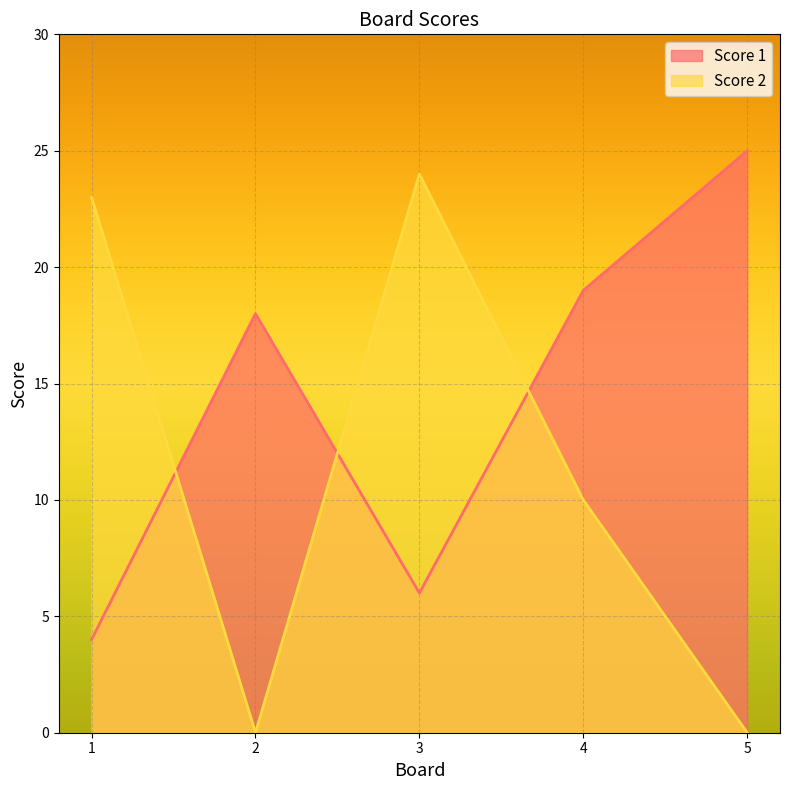

True or false: Score 1 has a value of 19 at 4.

True